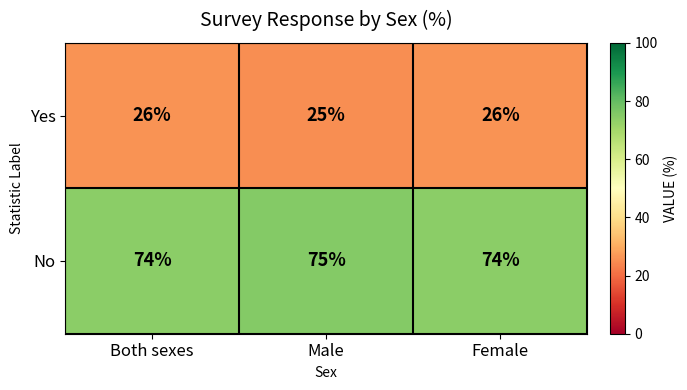

At Both sexes, list the series in order from smallest to largest.

Yes, No